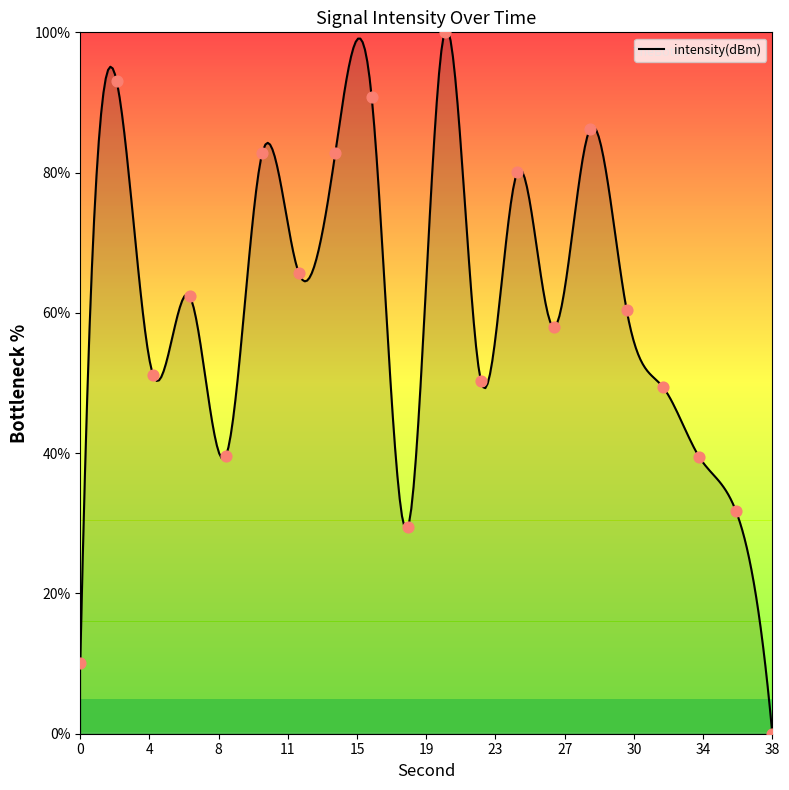

Approximately how many times larger is the value at 20 compared to 0?

9.9